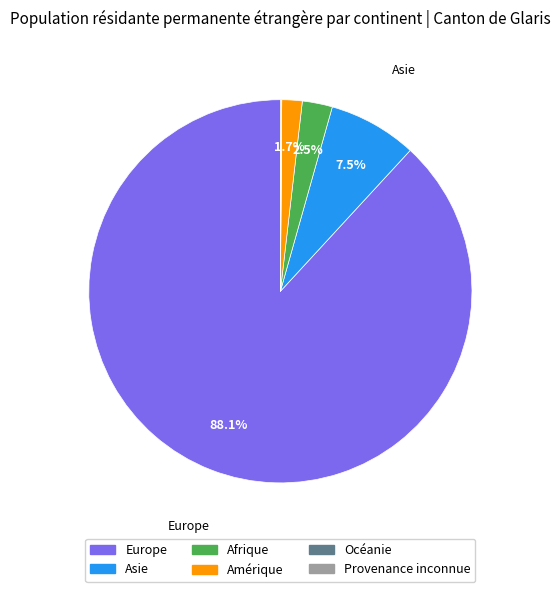

Which has a higher value, Europe or Afrique?

Europe